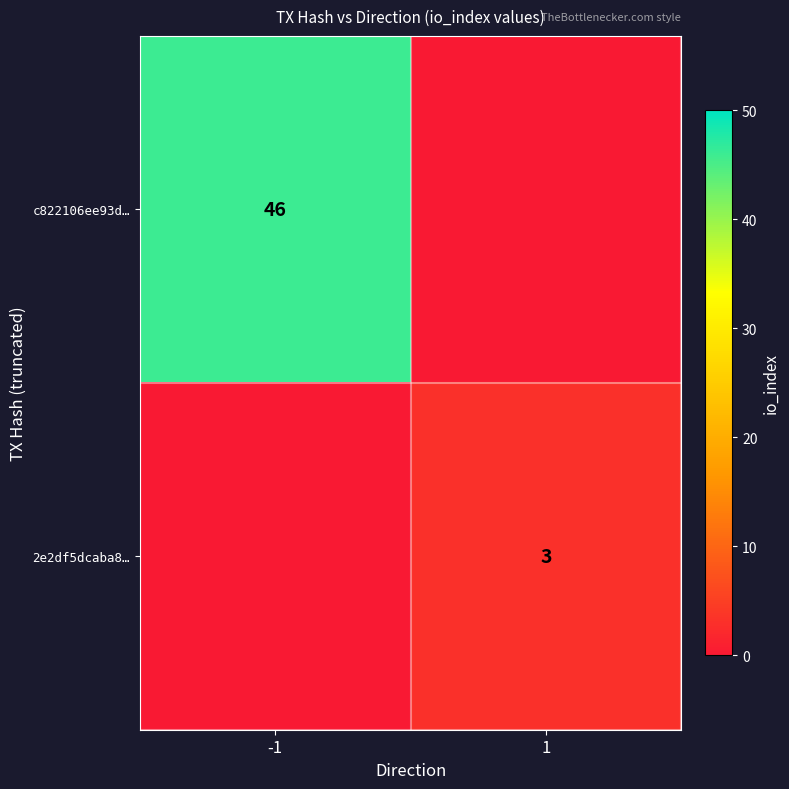

Is the value of c822106ee93d… at -1 greater than the value of 2e2df5dcaba8… at 1?

Yes